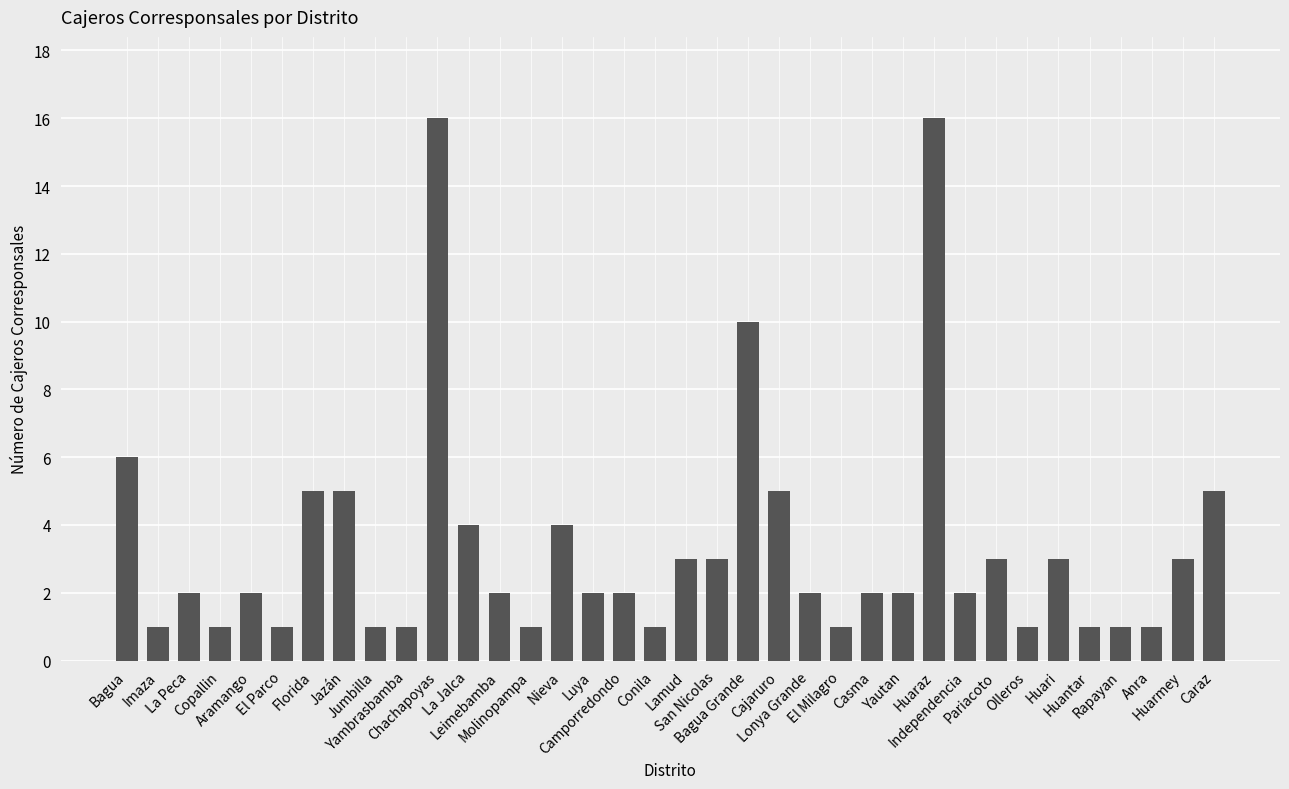

Where does the data first go above 2?

Bagua